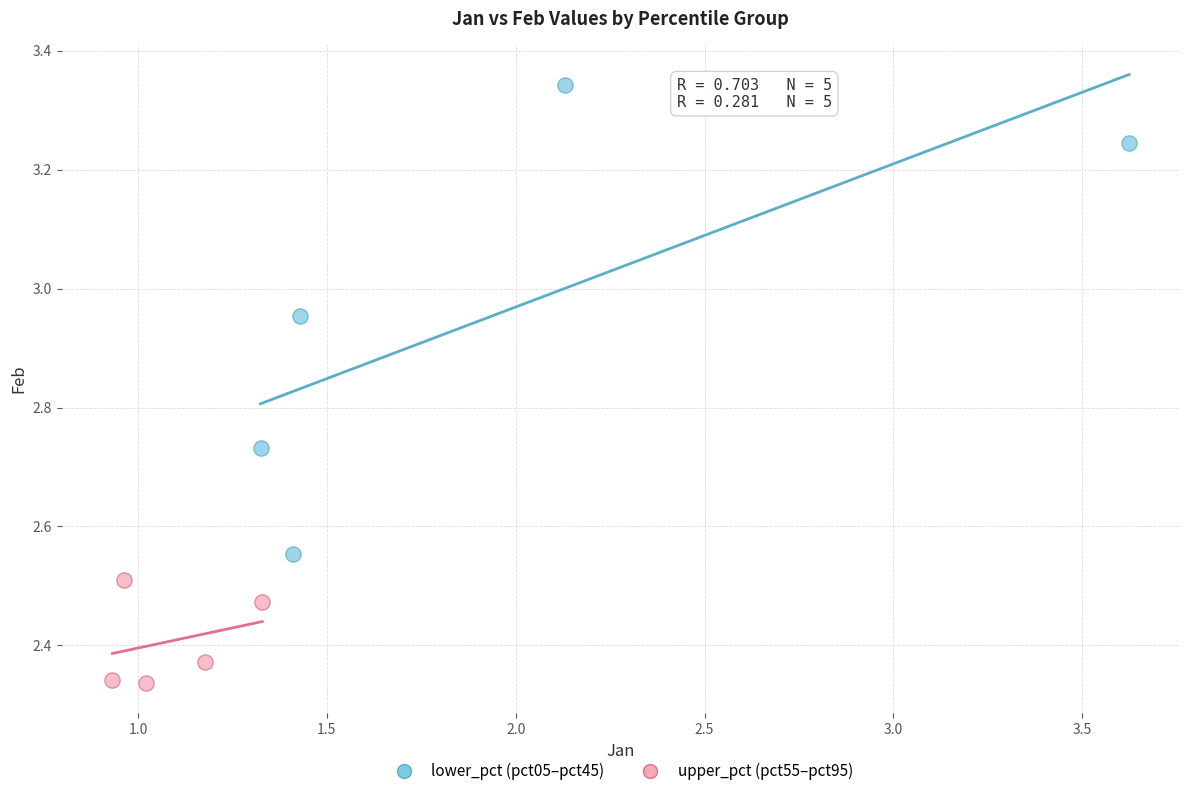

Which series reaches the maximum Y coordinate?

lower_pct (pct05–pct45)